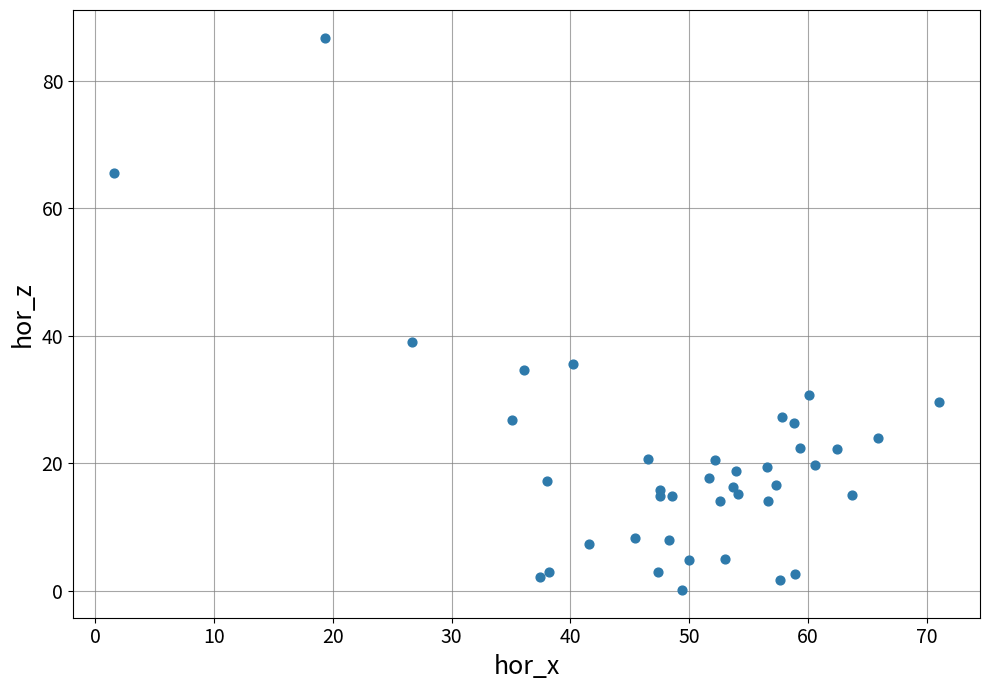

What Y value in the scatter plot is closest to 43?

38.9